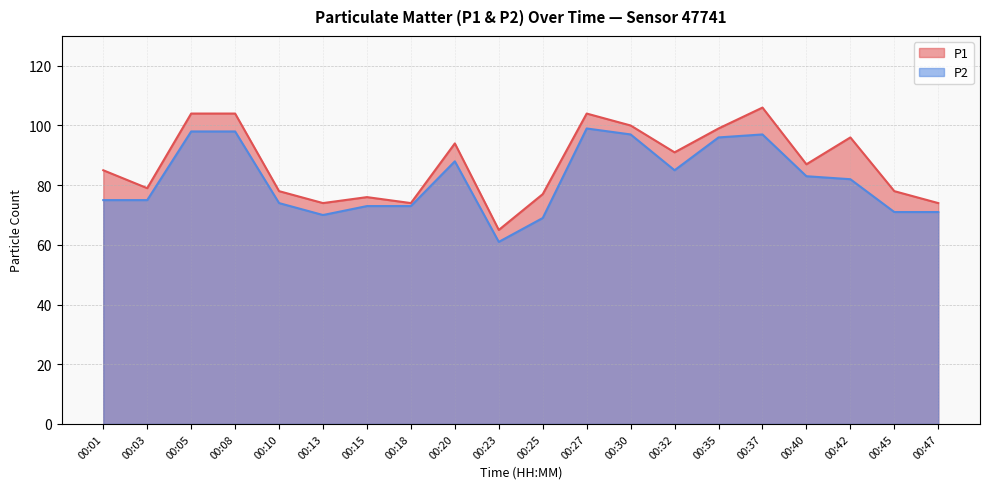

How many values in the P1 series are below 87?

10